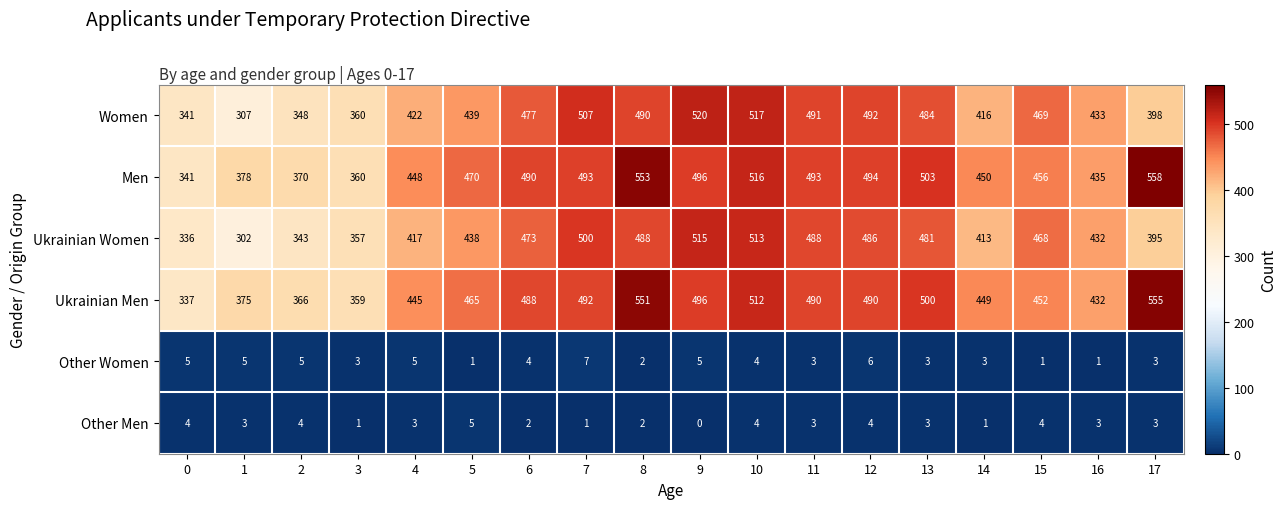

Which series has the widest spread of values?

Ukrainian Men